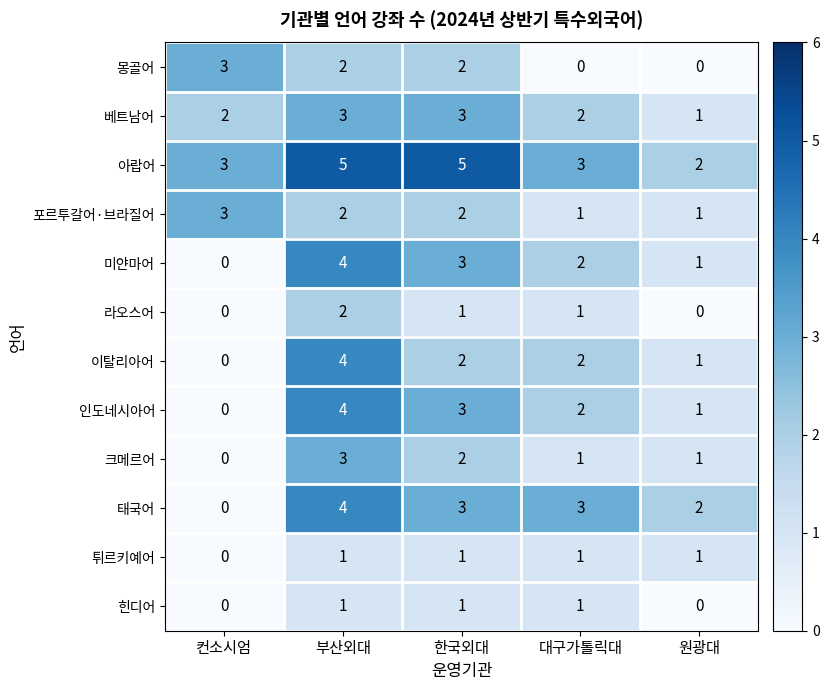

At which label is 미얀마어 closest to 2?

대구가톨릭대